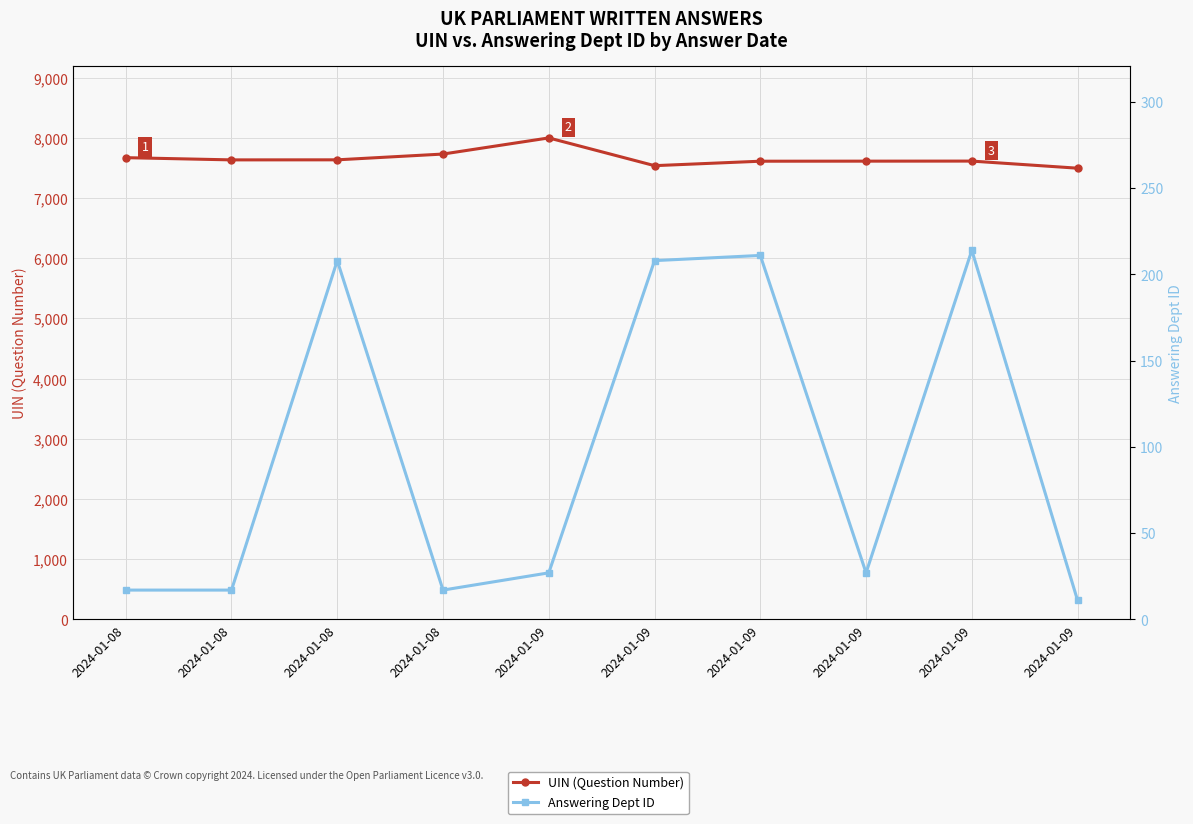

Reading left to right, list all the values displayed in this chart.

UIN (Question Number): 2024-01-08=7672	2024-01-08=7635	2024-01-08=7636	2024-01-08=7732	2024-01-09=8000	2024-01-09=7539	2024-01-09=7613	2024-01-09=7614	2024-01-09=7615	2024-01-09=7497
Answering Dept ID: 2024-01-08=17	2024-01-08=17	2024-01-08=208	2024-01-08=17	2024-01-09=27	2024-01-09=208	2024-01-09=211	2024-01-09=27	2024-01-09=214	2024-01-09=11